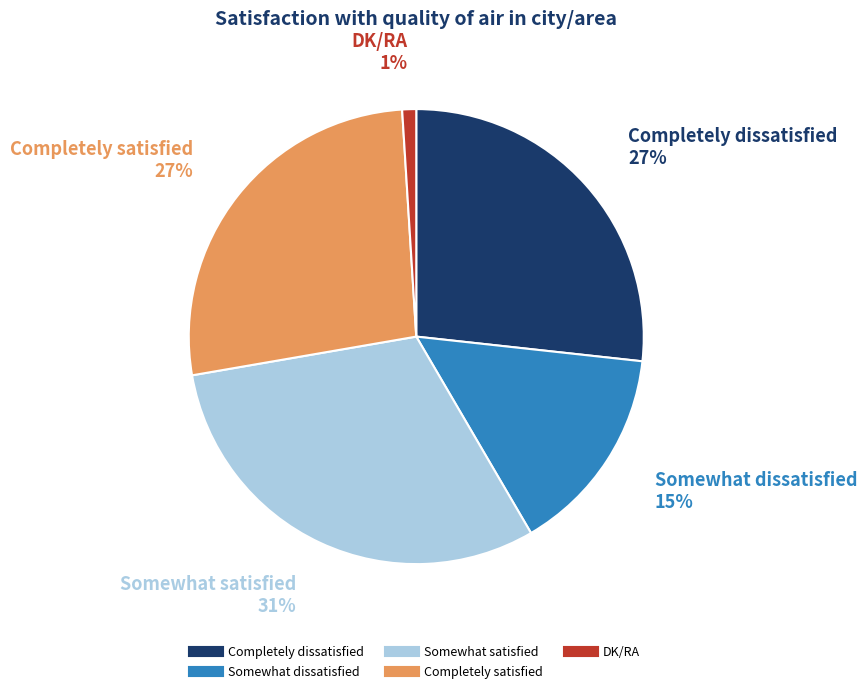

Is there any slice that represents more than half of the pie?

No